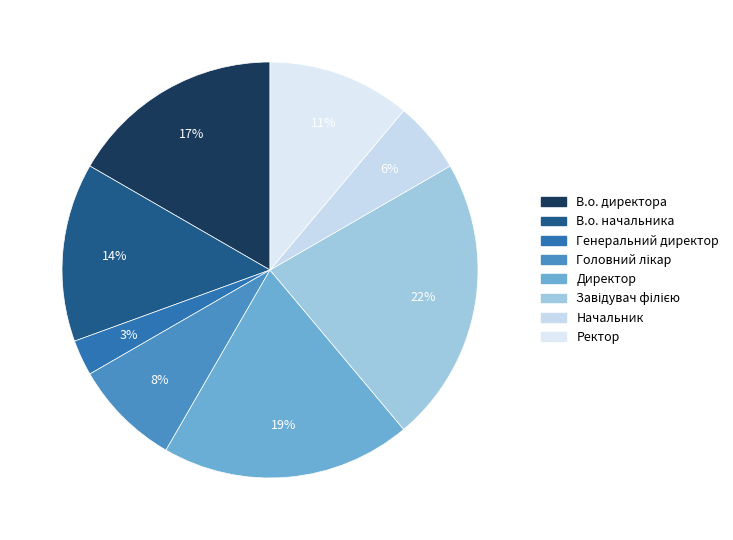

Rank the categories by value from lowest to highest.

Генеральний директор, Начальник, Головний лікар, Ректор, В.о. начальника, В.о. директора, Директор, Завідувач філією